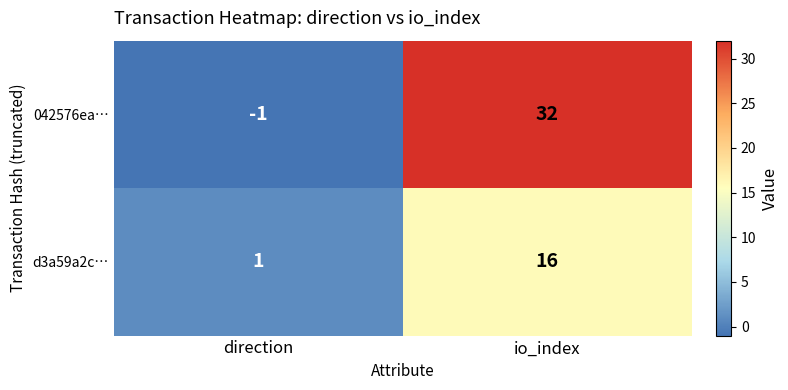

Which category has the highest value across all series?

io_index